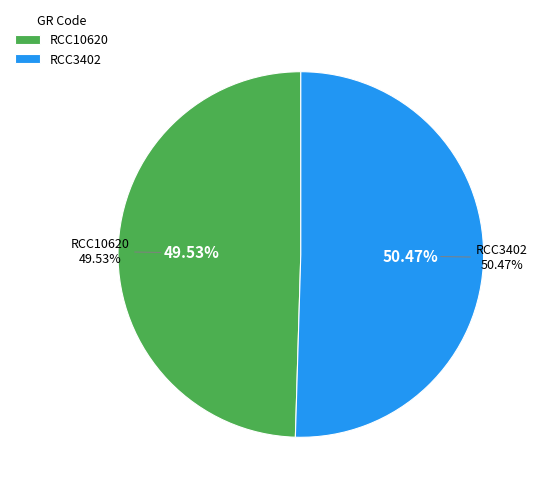

What is the change in value from RCC10620 to RCC3402?

+11491